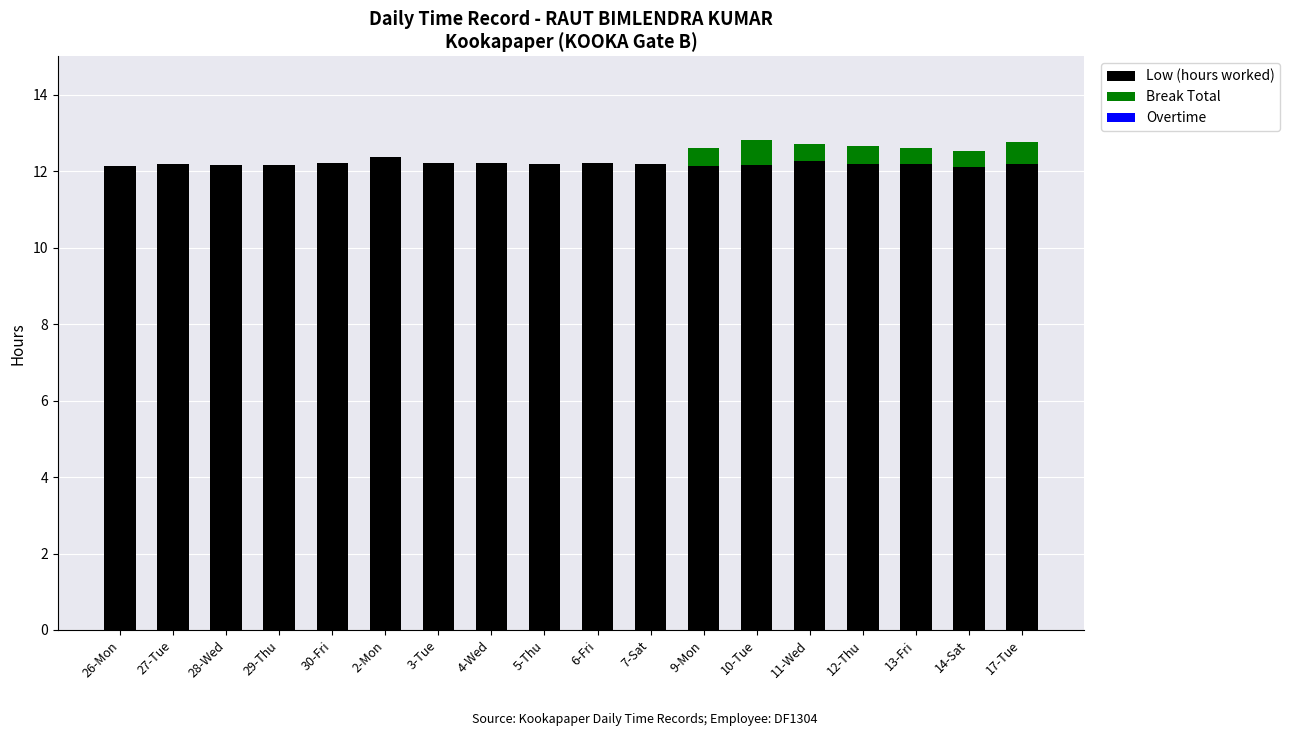

What is the maximum value for Low (hours worked)?

12.4